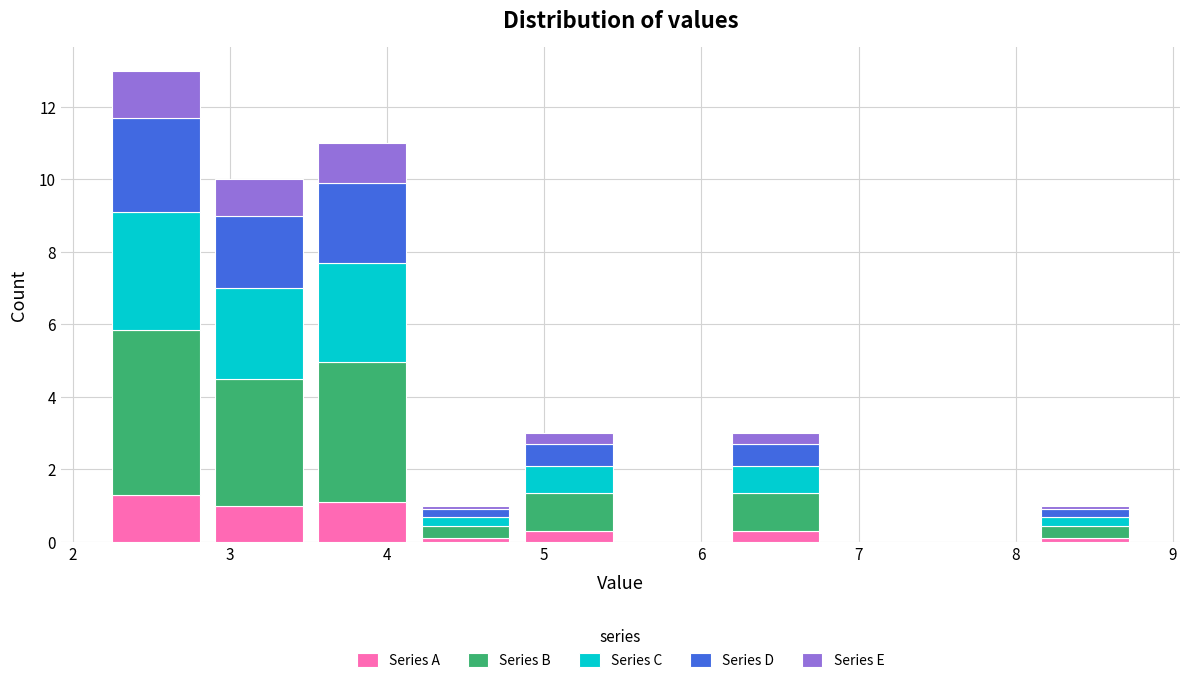

Which range on the x-axis has the tallest stacked bar (by total height)?

2.2 to 2.9